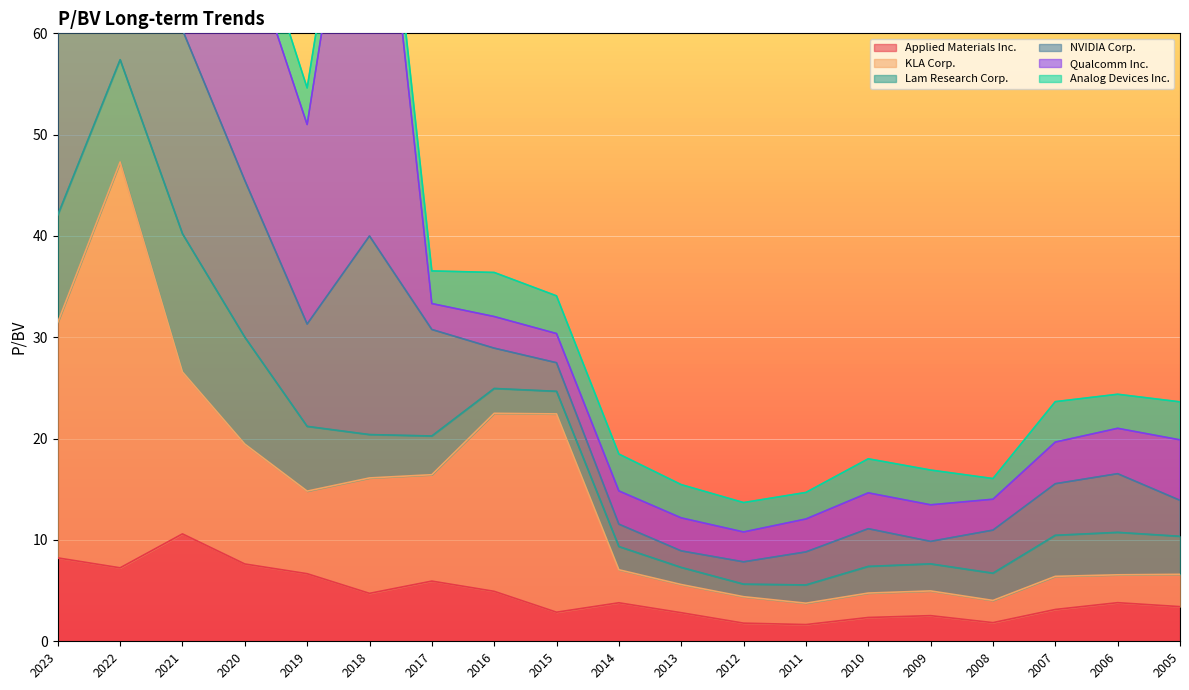

Reading left to right, extract all data points from this chart.

Applied Materials Inc.: 8.2	7.2	10.6	7.6	6.7	4.7	5.9	4.9	2.9	3.8	2.8	1.8	1.6	2.4	2.5	1.8	3.1	3.8	3.4
KLA Corp.: 23.2	40.0	16.0	11.8	8.2	11.4	10.5	17.6	19.6	3.3	2.8	2.6	2.1	2.4	2.4	2.2	3.3	2.8	3.2
Lam Research Corp.: 10.6	10.1	13.6	10.6	6.4	4.3	3.8	2.5	2.2	2.3	1.7	1.2	1.8	2.6	2.7	2.7	4.0	4.2	3.8
NVIDIA Corp.: 26.0	24.9	20.1	15.5	10.1	19.6	10.5	4.0	2.8	2.2	1.6	2.2	3.3	3.7	2.2	4.2	5.1	5.8	3.5
Qualcomm Inc.: 5.7	7.0	15.6	24.0	19.7	82.6	2.6	3.1	2.9	3.3	3.3	3.0	3.2	3.5	3.6	3.0	4.1	4.5	6.0
Analog Devices Inc.: 2.5	2.4	2.5	4.2	3.6	3.0	3.2	4.3	3.7	3.6	3.3	2.9	2.6	3.4	3.4	2.0	4.0	3.4	3.8